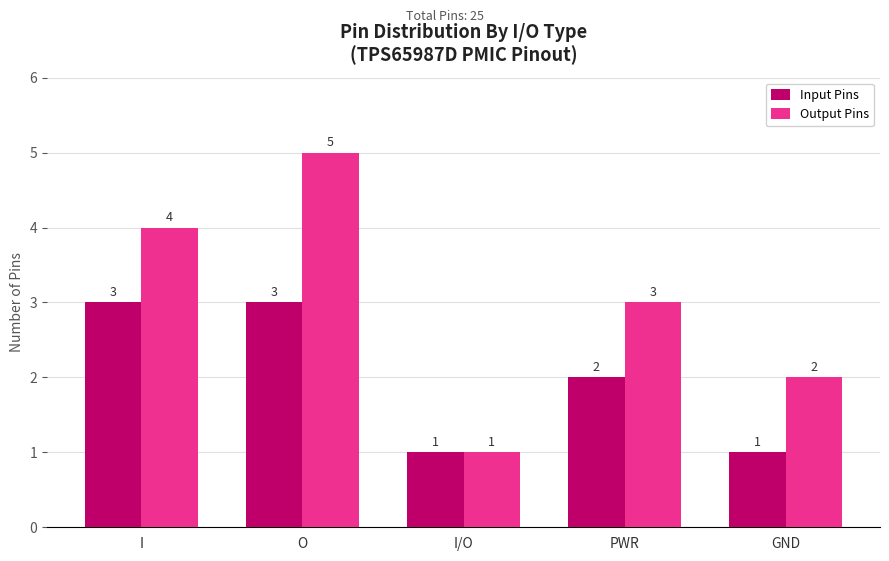

What is the label of the 2nd bar from the left?

O